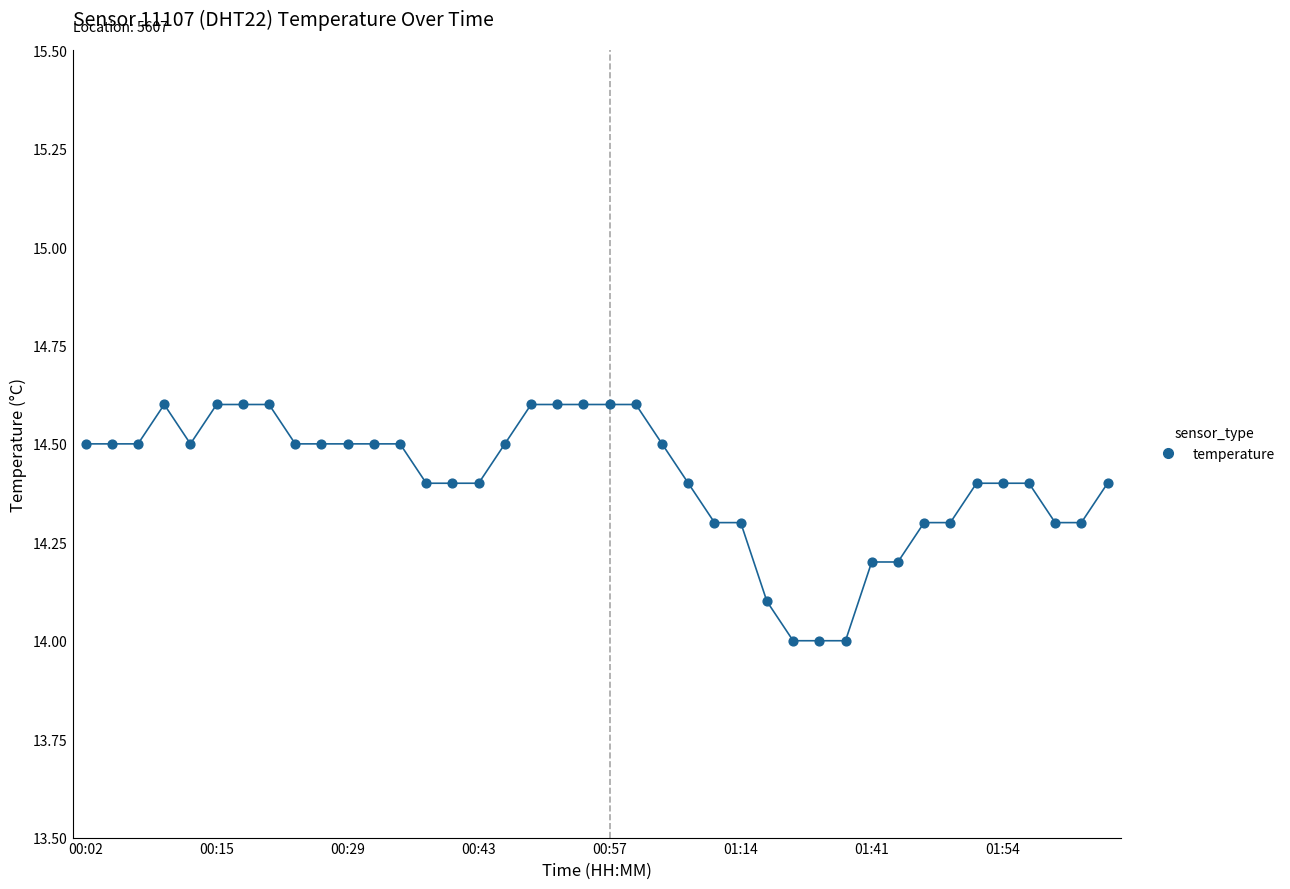

What is the range of Y values (max minus min)?

0.6